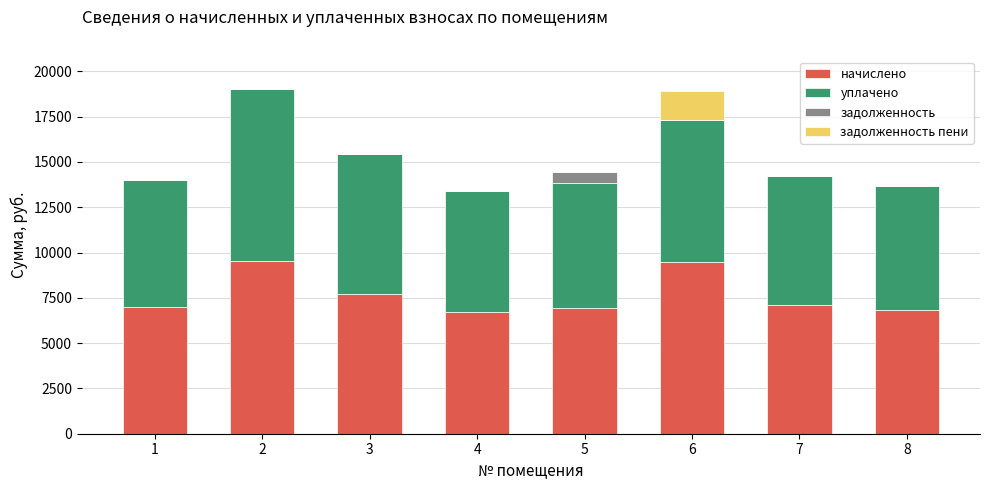

What is the highest value of the начислено series?

9522.0